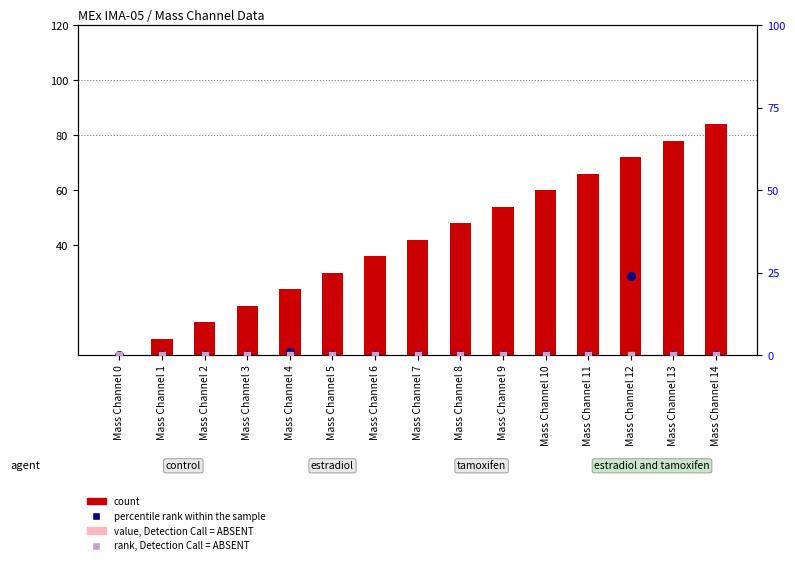

Is the value of percentile rank within the sample at Mass Channel 0 greater than the value of value, Detection Call = ABSENT at Mass Channel 3?

No